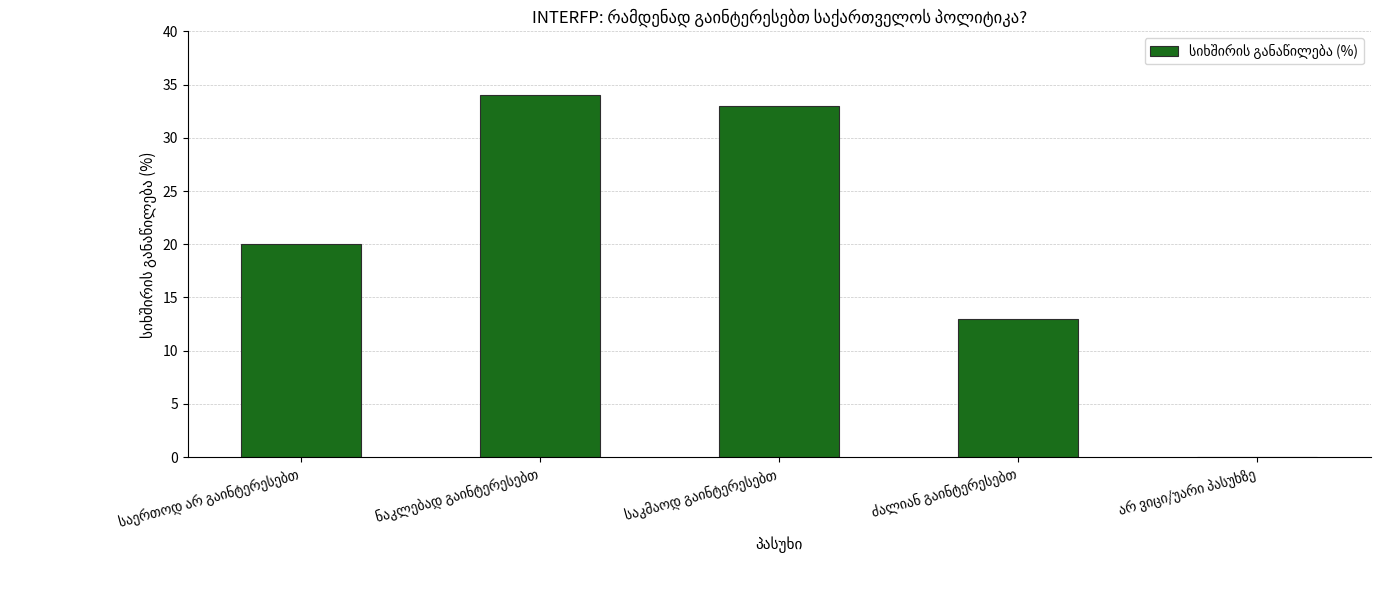

What is the average value?

20